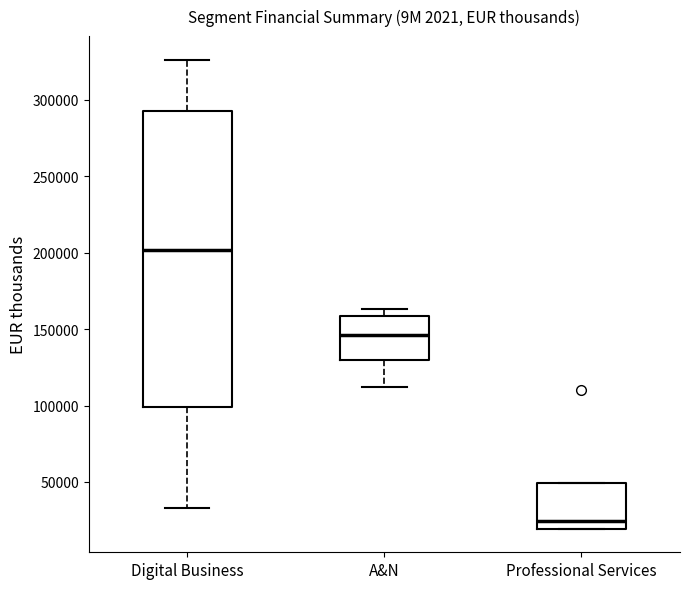

Where is the lower edge of the box for Professional Services on the y-axis? The values are not printed on the chart, so give them approximately, as read against the axis.

20000